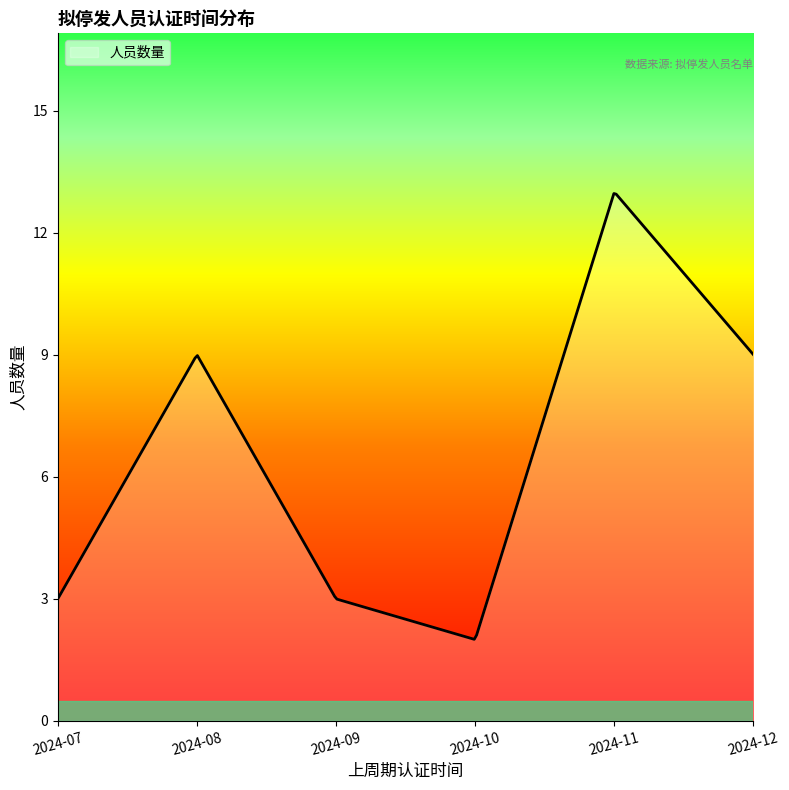

What is the minimum value shown in the chart?

2.0